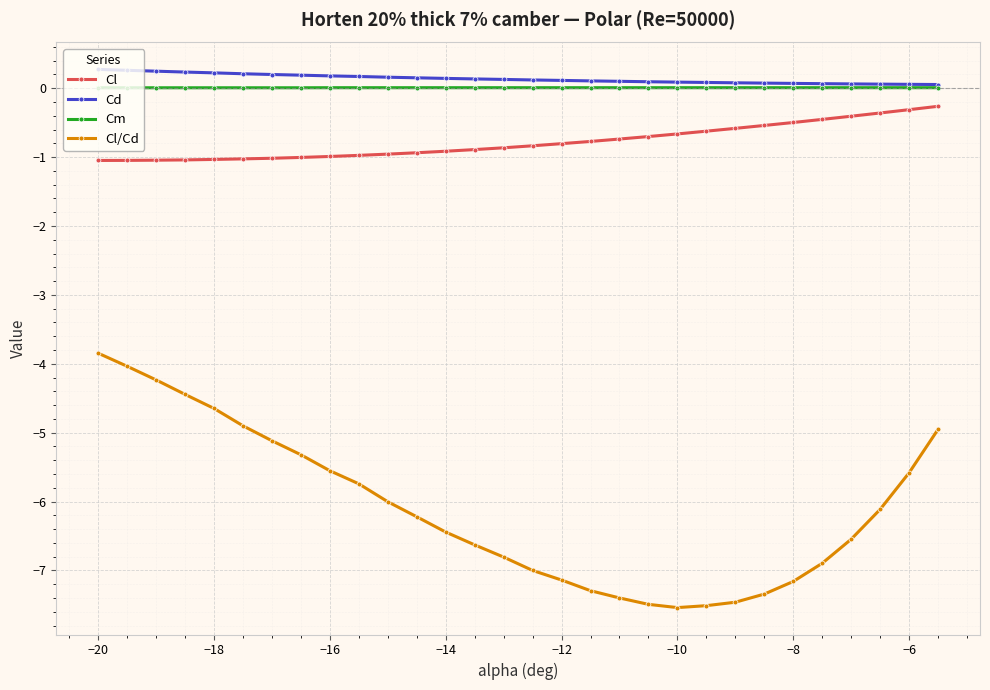

In Cl/Cd, how many points are lower than both neighbors (excluding endpoints)?

1